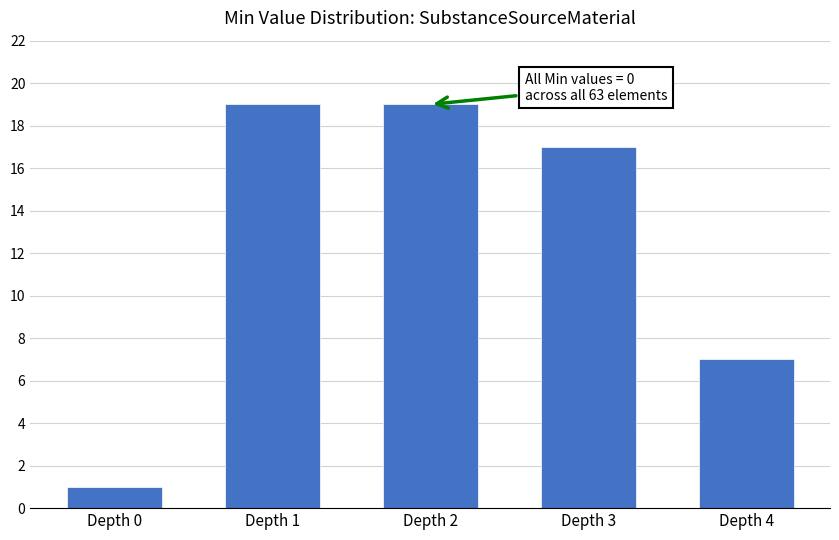

Reading left to right, list all the values displayed in this chart.

1	19	19	17	7